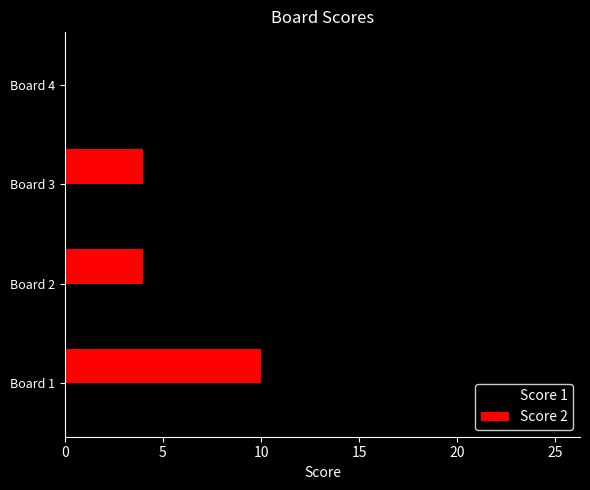

What is the sum of all Score 2 values?

18